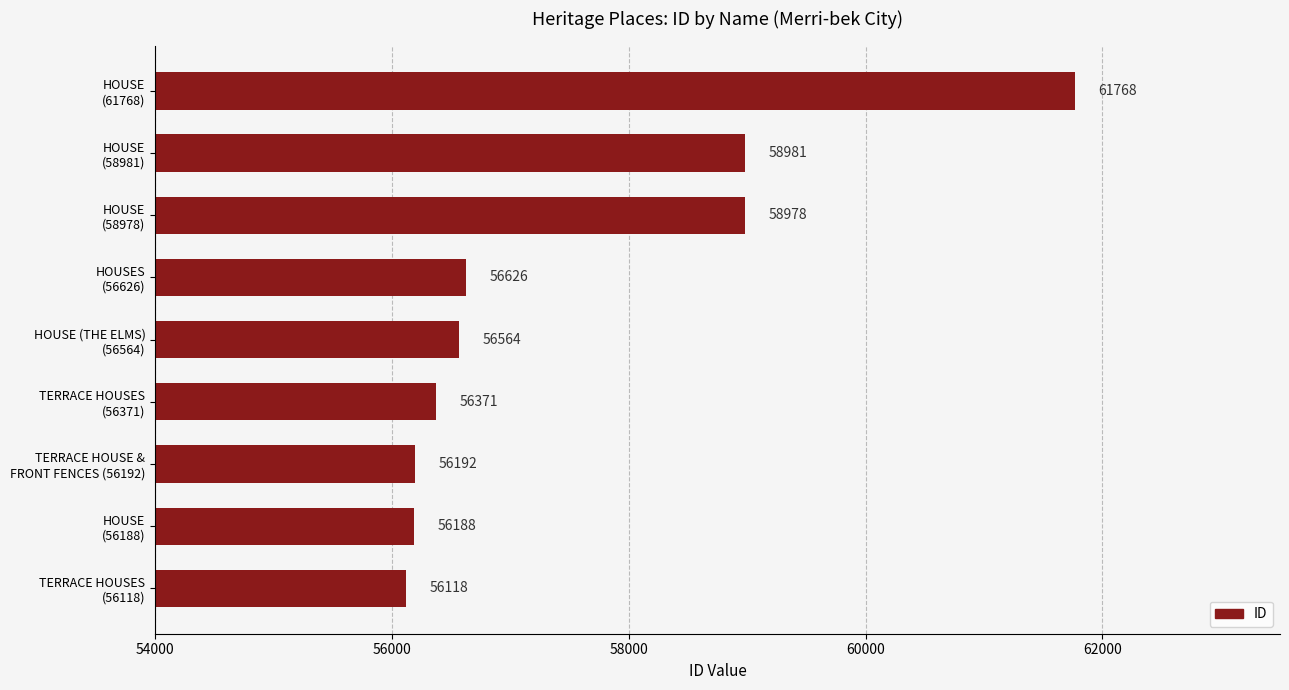

What is the minimum value shown in the chart?

56118